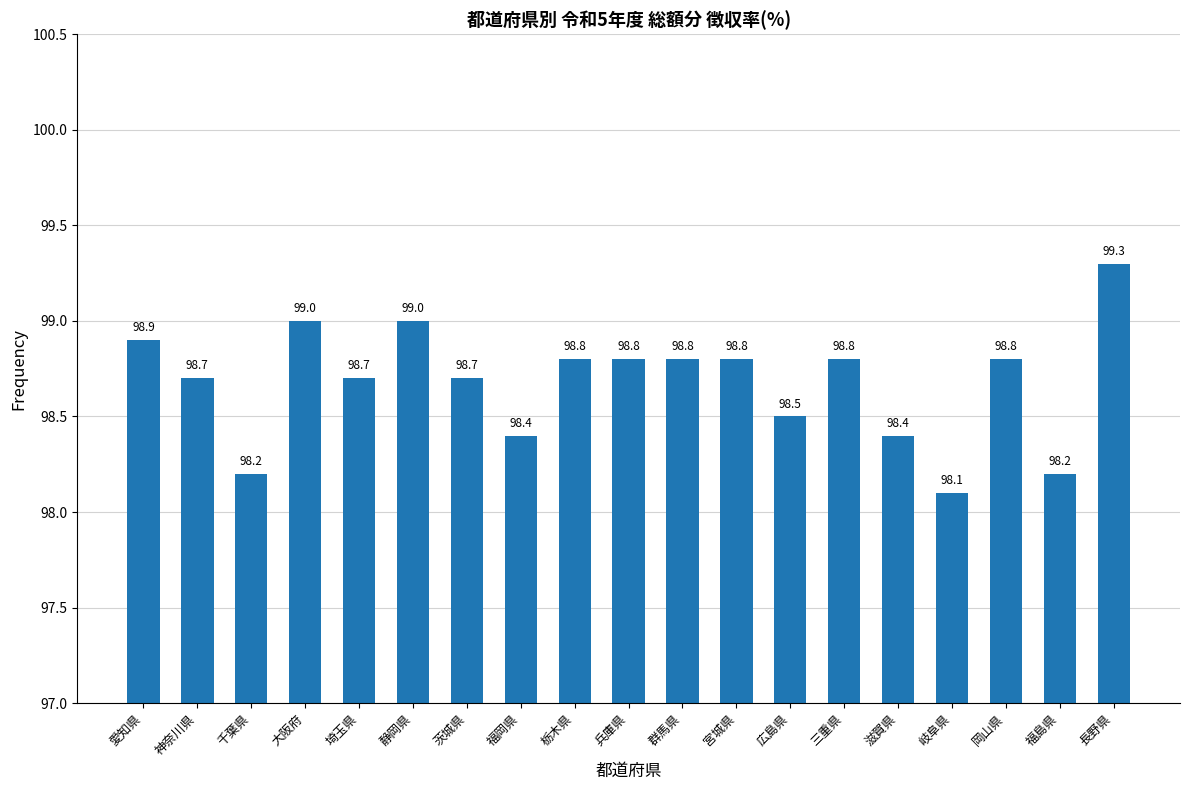

What is the label of the 18th bar from the right?

神奈川県